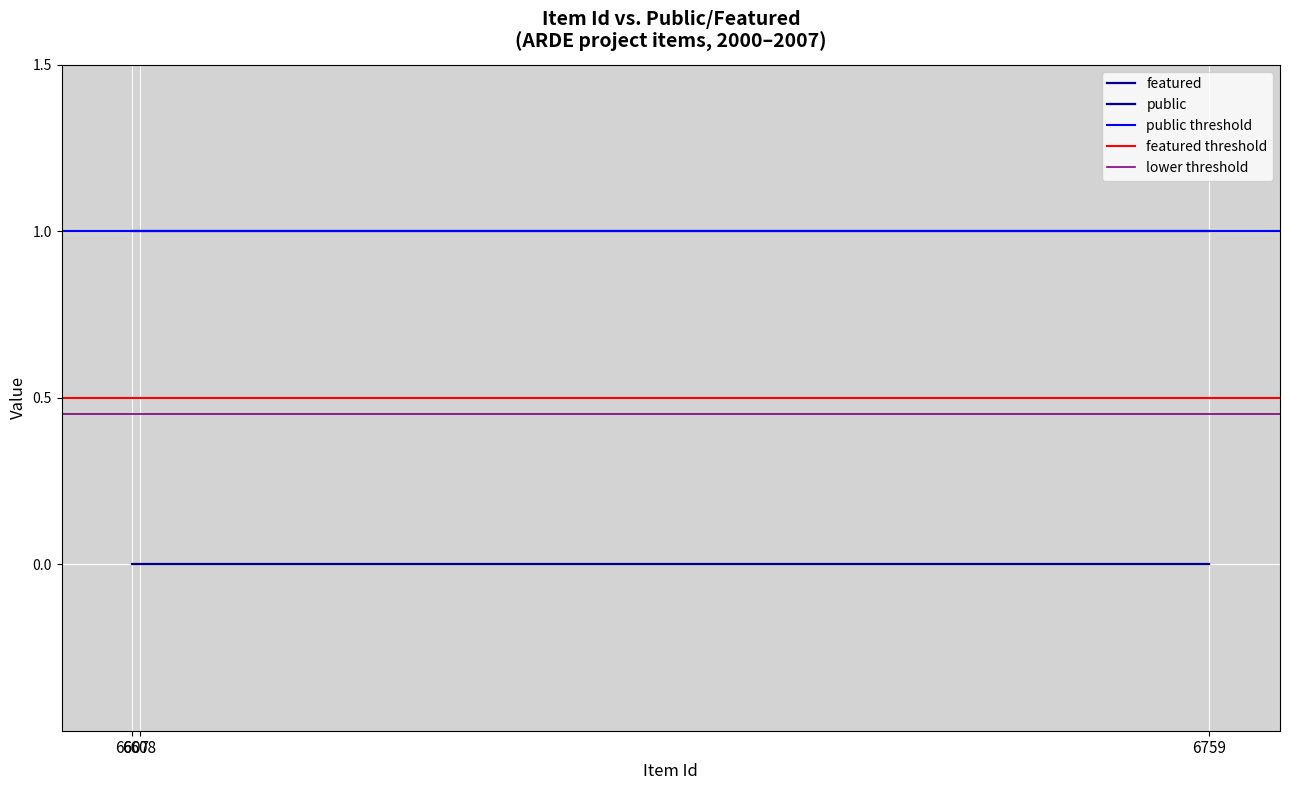

Which category has the highest value in the public series?

6607